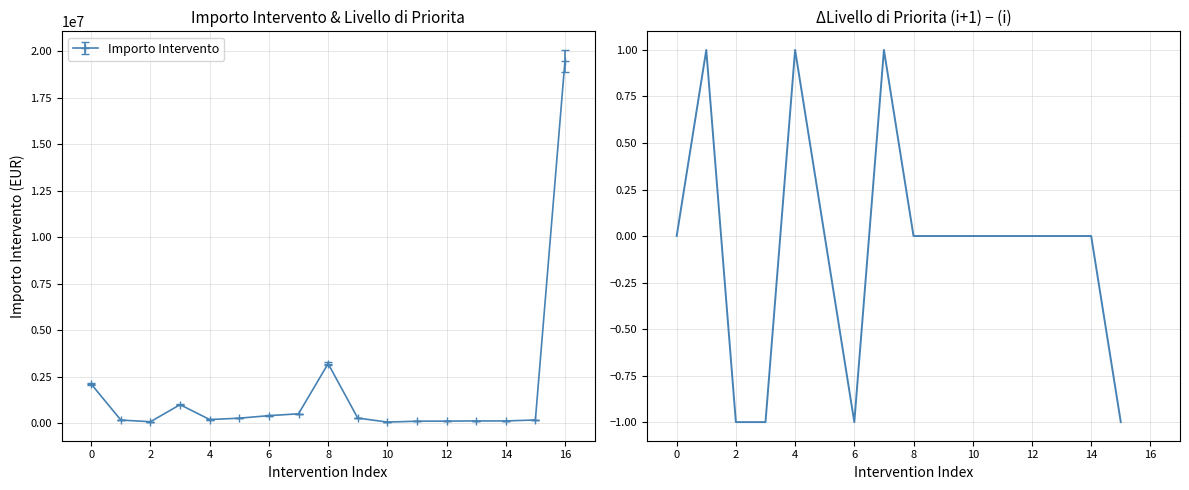

Does the chart display data point markers on the line(s)?

No